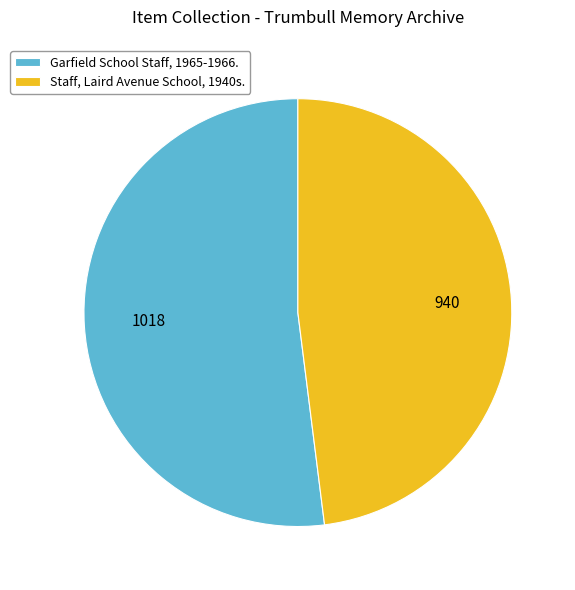

The Garfield School Staff, 1965-1966. slice represents 52% of the pie. True or false?

True